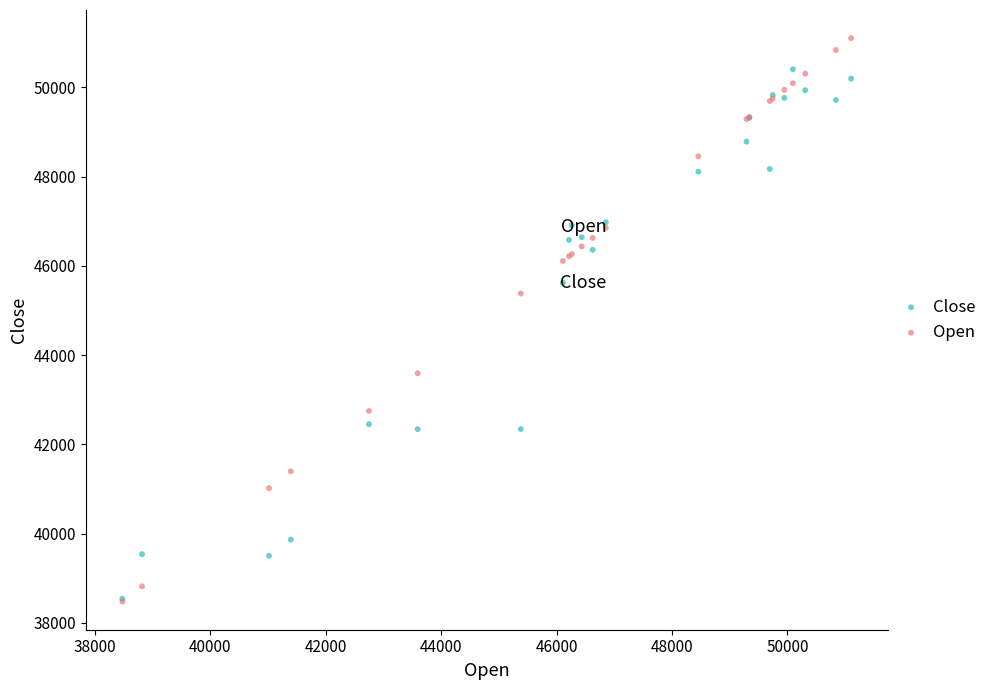

In the Open series, what Y value is closest to 44790?

45381